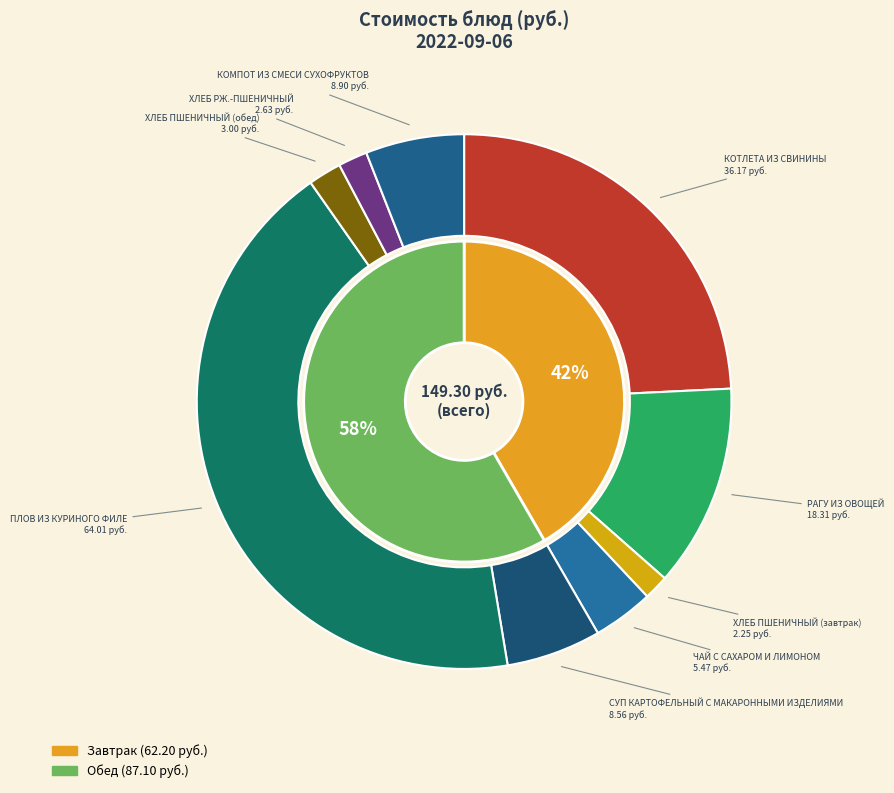

Is ХЛЕБ ПШЕНИЧНЫЙ (завтрак) the majority of the pie?

No